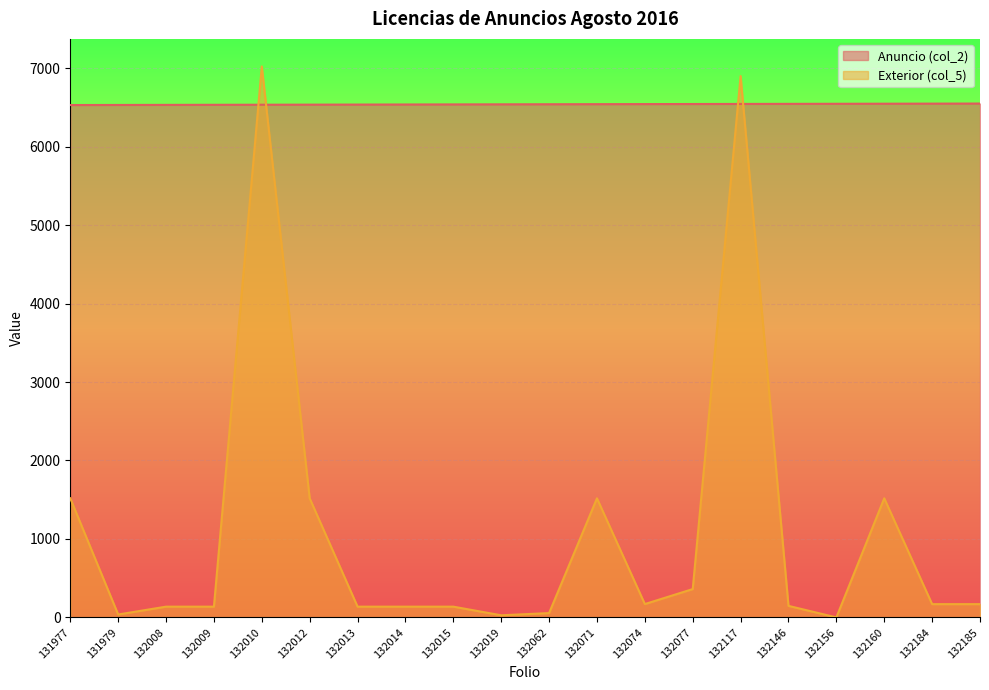

The Anuncio (col_2) series shows 10248 at 132185. True or false?

False